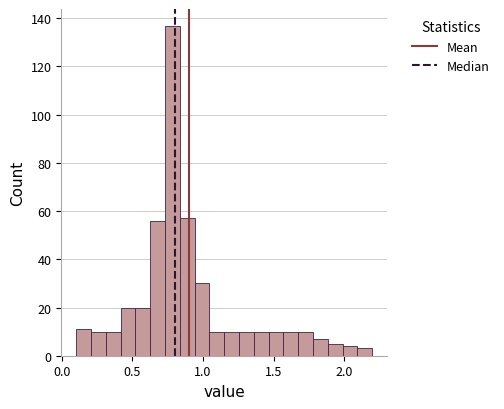

Around what value on the x-axis is the tallest bar? Give the approximate position of its centre, as read against the axis.

0.80